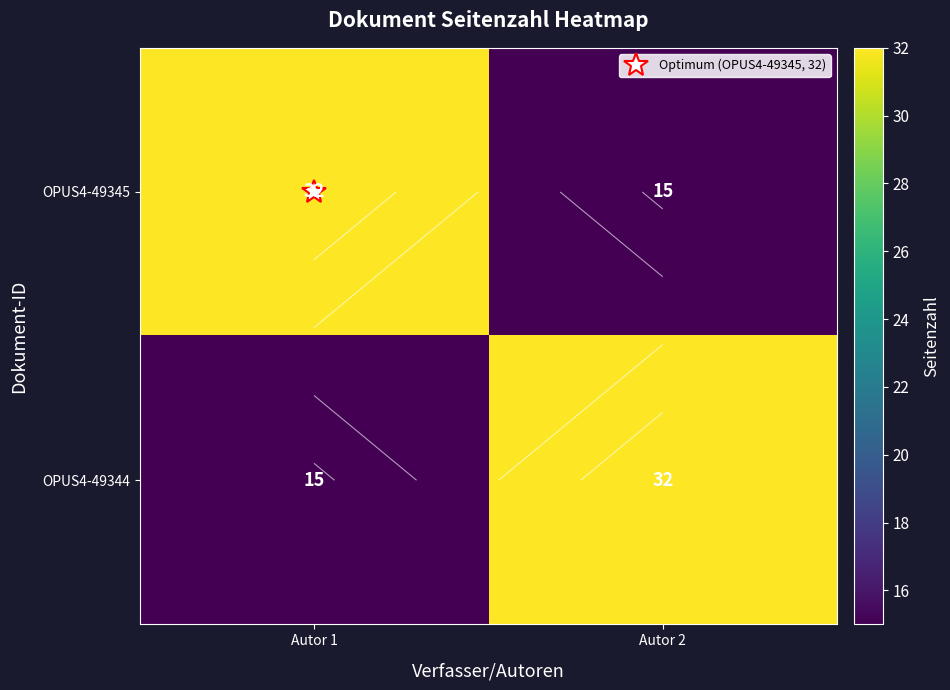

Is the value of OPUS4-49344 at Autor 1 greater than the value of OPUS4-49345 at Autor 1?

No